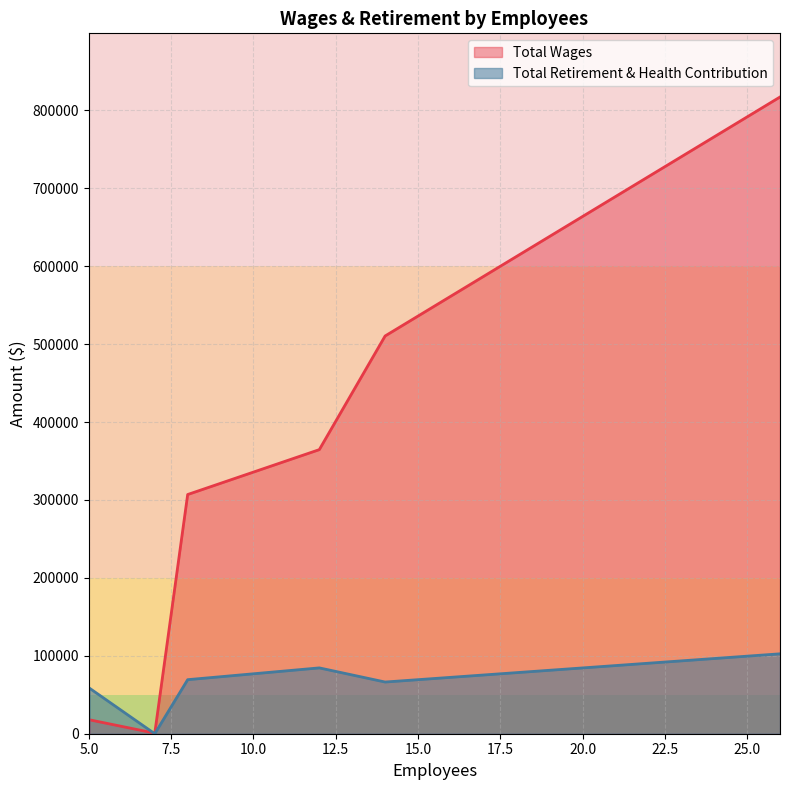

Which series ends up on top after the final intersection of Total Wages and Total Retirement & Health Contribution?

Total Wages